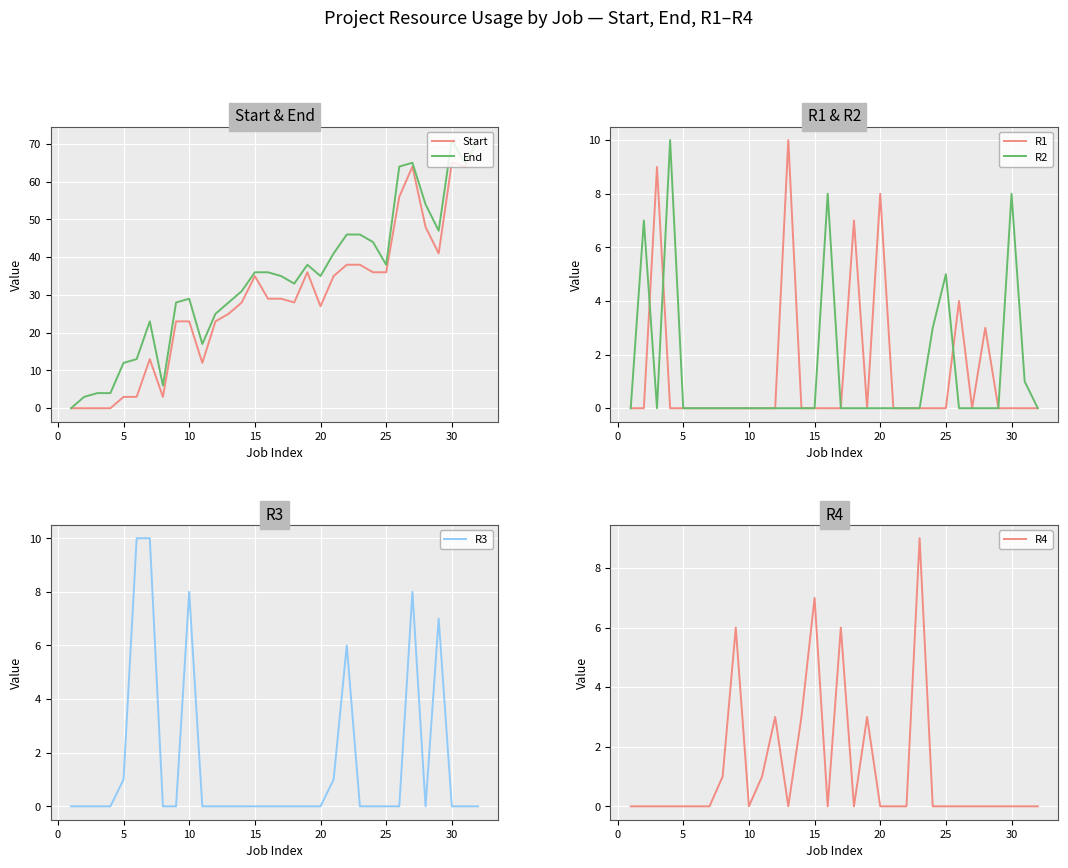

The value of End at 15 is 36. True or false?

True